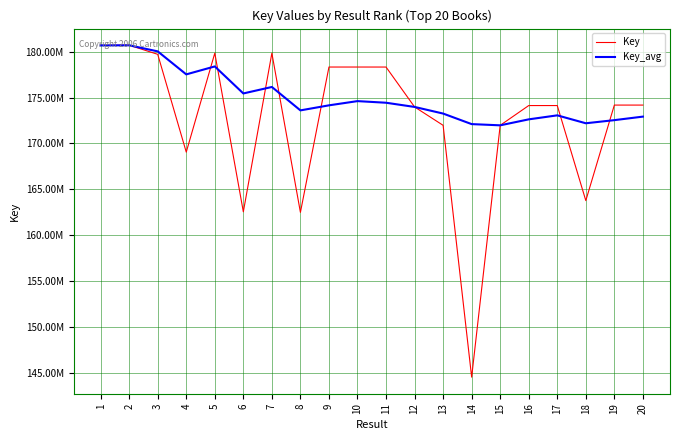

Is it true that Key_avg equals 272949276 at 12?

False